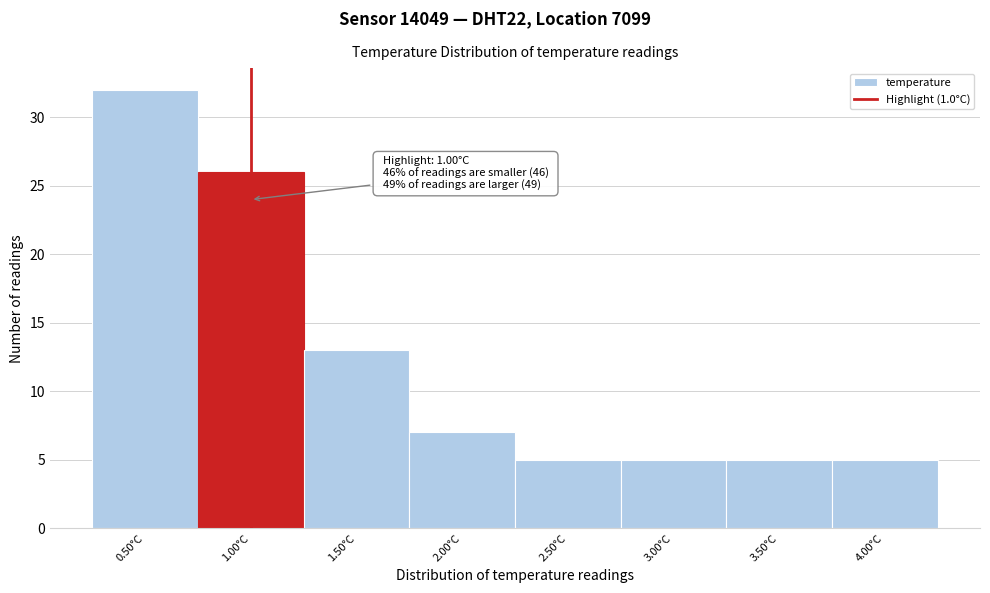

Which range on the x-axis has the tallest bar?

0.25 to 0.75